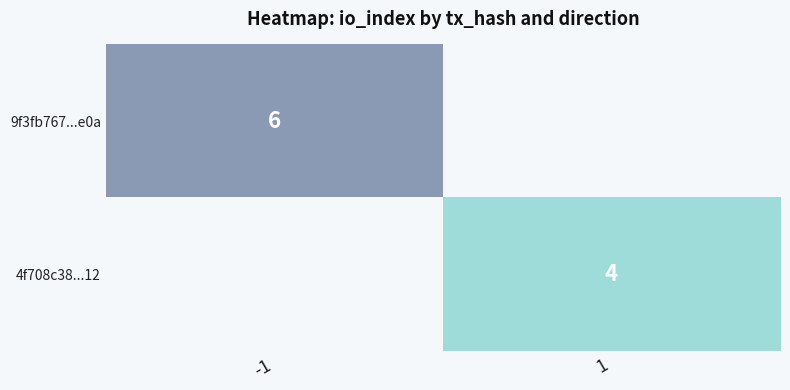

The 4f708c38...12 series shows 6 at 1. True or false?

False